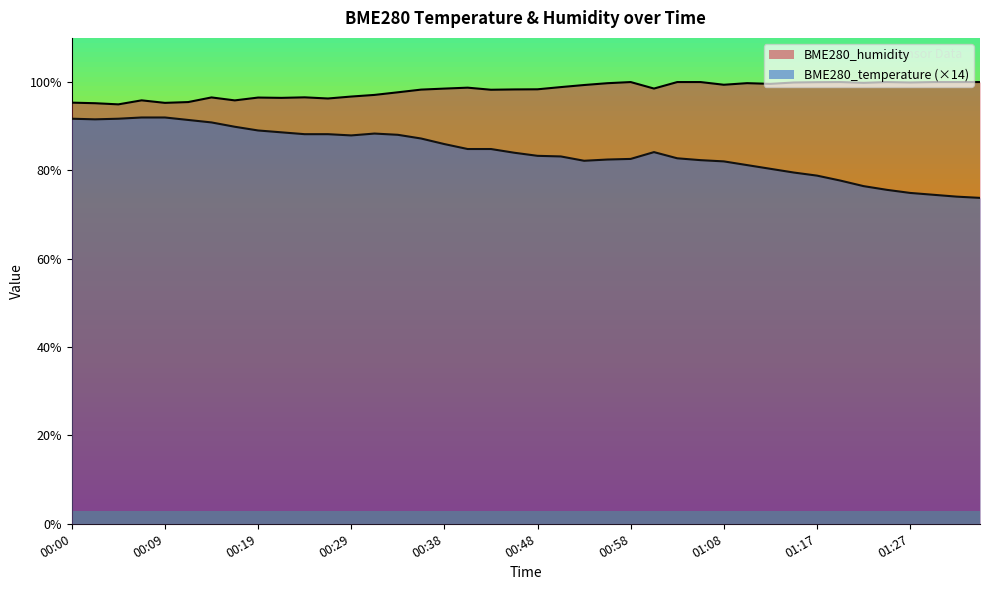

What is the minimum value for BME280_temperature?

73.8